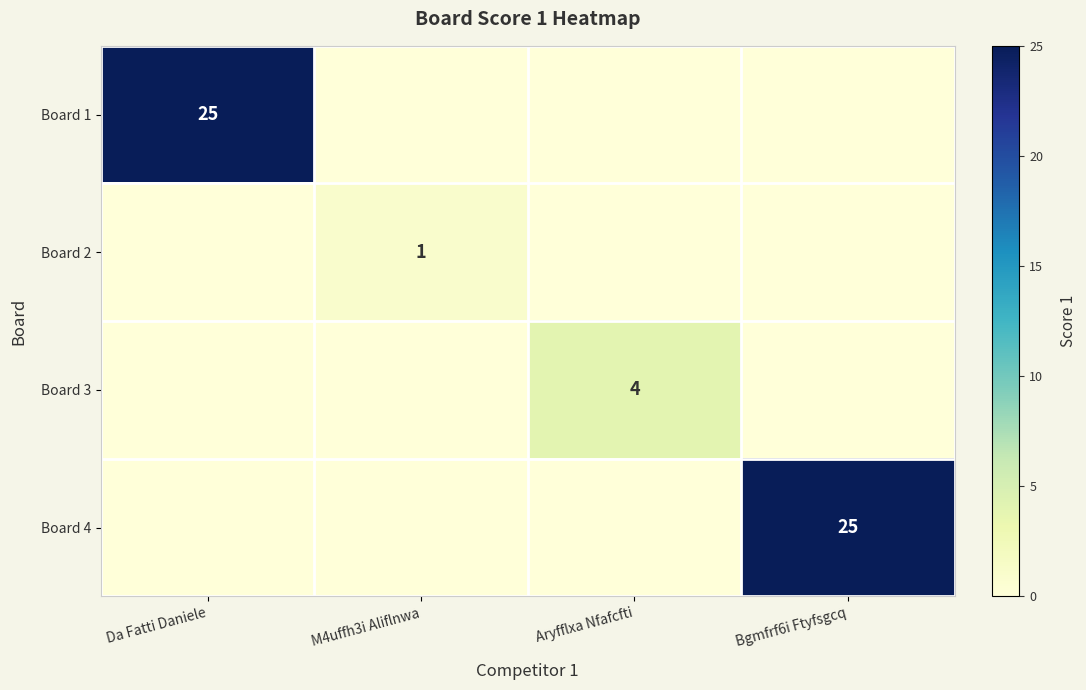

The Board 2 series shows 1 at M4uffh3i Aliflnwa. True or false?

True